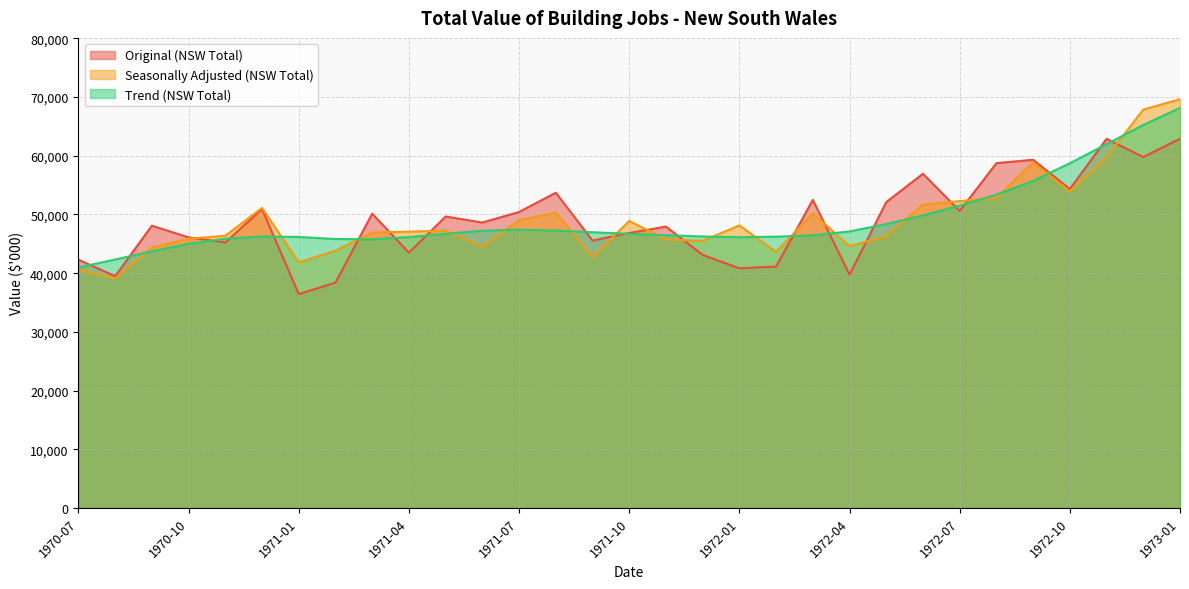

Is the value of Trend (NSW Total) at 1972-12 greater than the value of Seasonally Adjusted (NSW Total) at 1972-04?

Yes